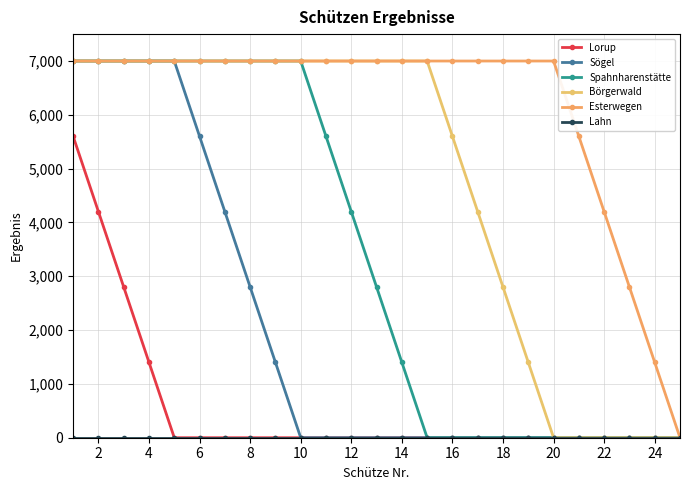

How many data points in Spahnharenstätte are less than 2800?

12